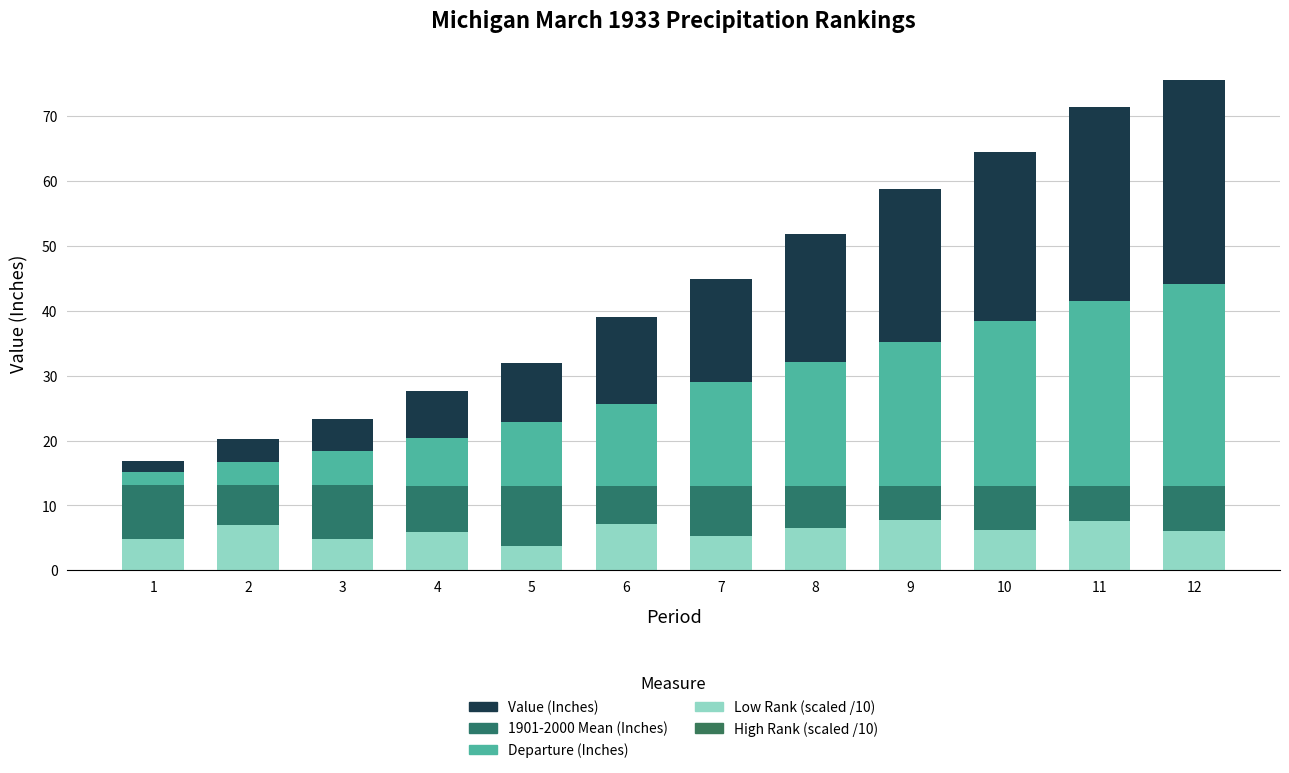

What is the total value across all series at 7?

44.9